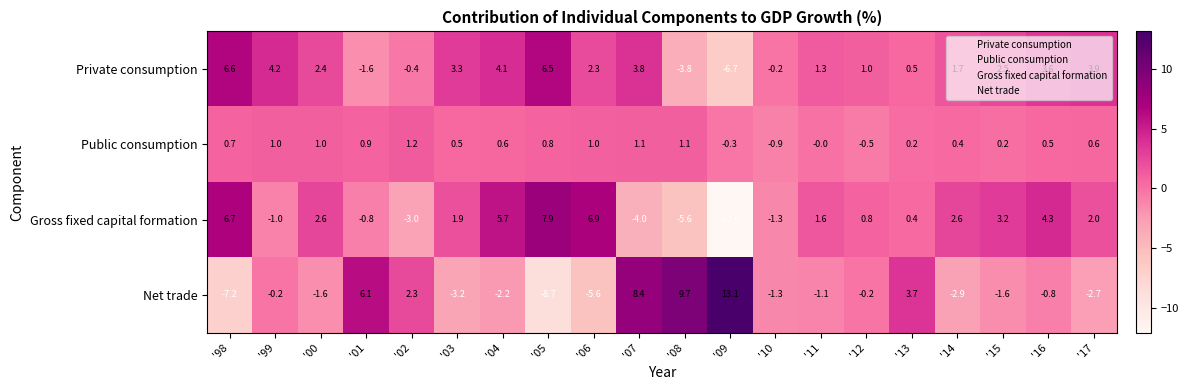

How many values in Net trade are above zero?

6